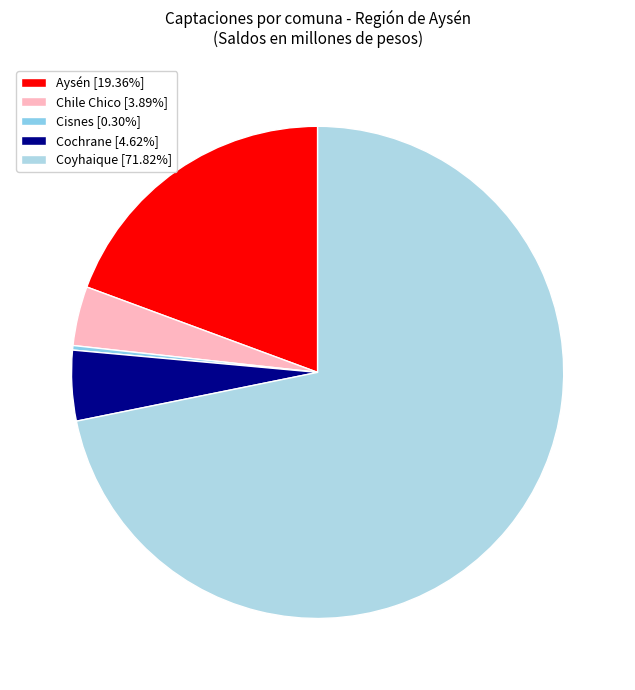

What is the smallest slice in the pie chart?

Cisnes